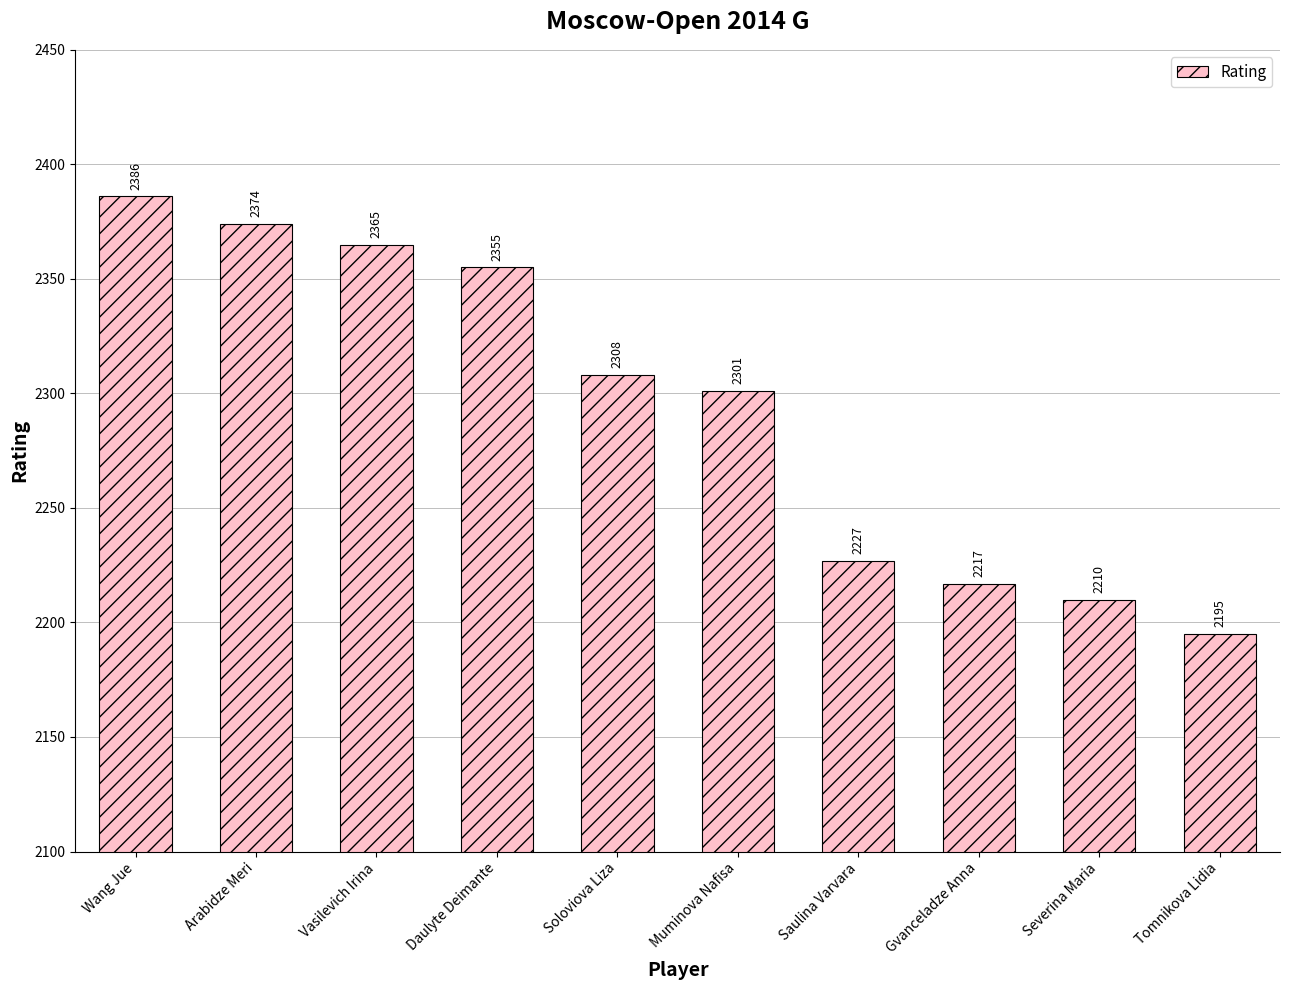

What is the change in value from Wang Jue to Vasilevich Irina?

-21